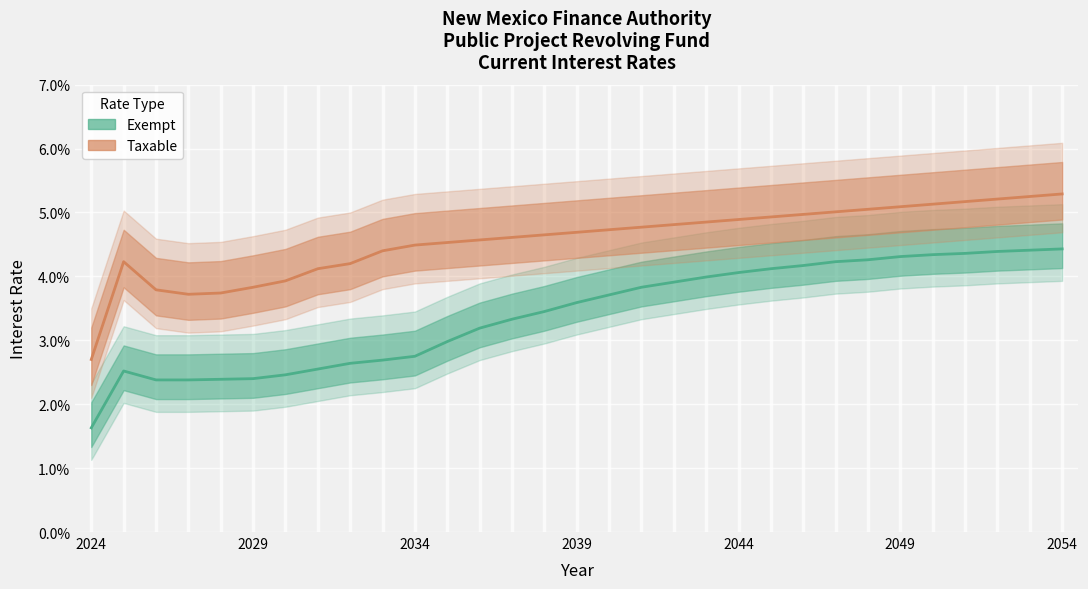

How many lines are shown in the chart?

2